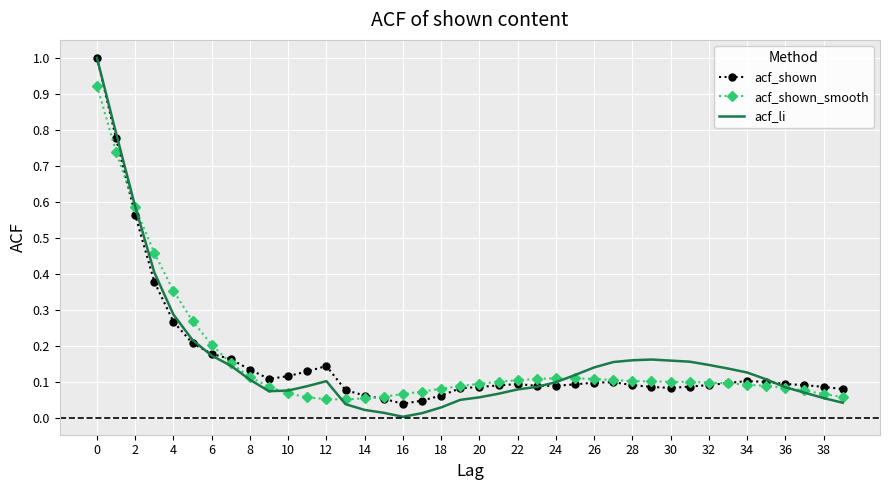

Which series has the widest spread of values?

acf_li